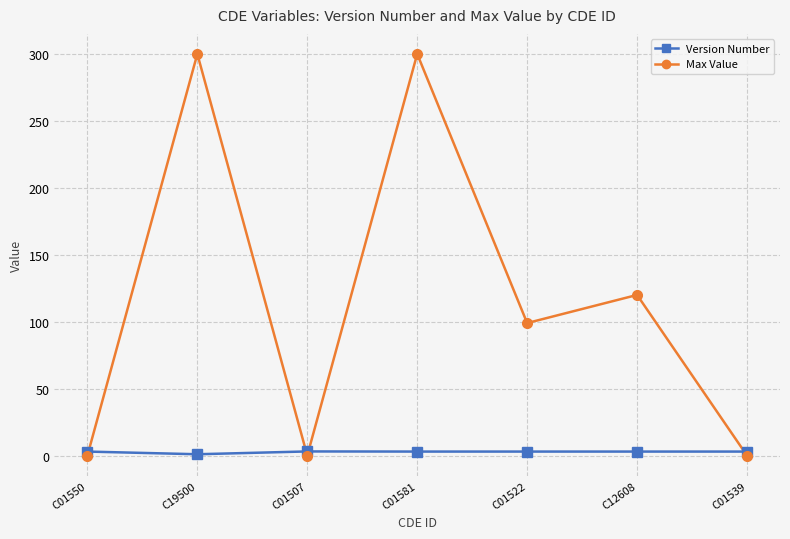

Does the chart display data point markers on the line(s)?

Yes